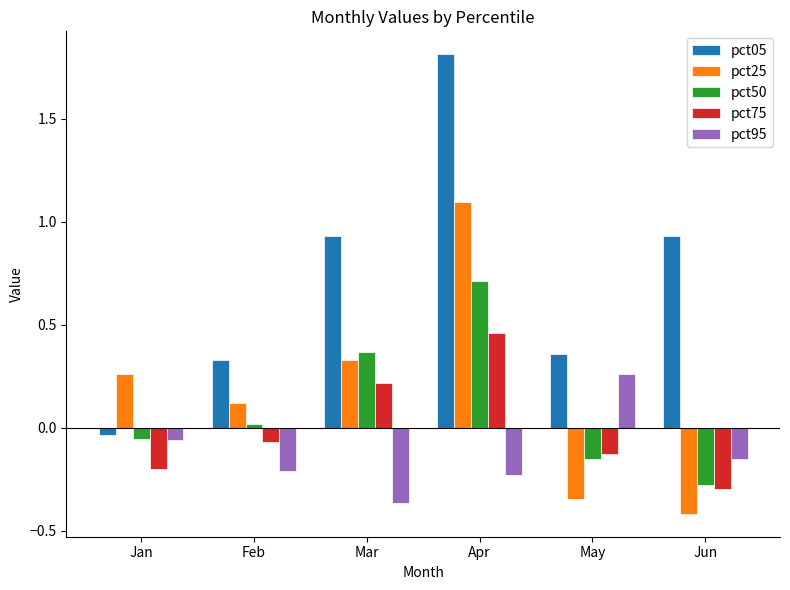

How many bars are there in each group?

5